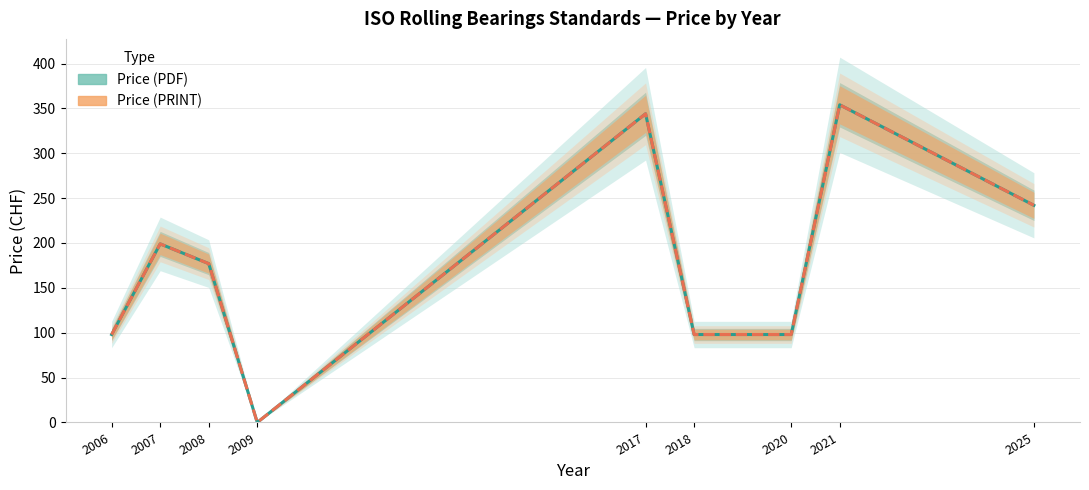

The Price (PRINT) series shows 50 at 2006. True or false?

False